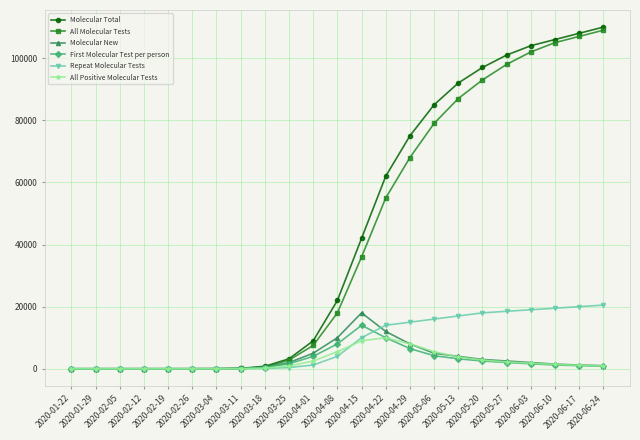

What is the label of the 15th point from the right?

2020-03-18